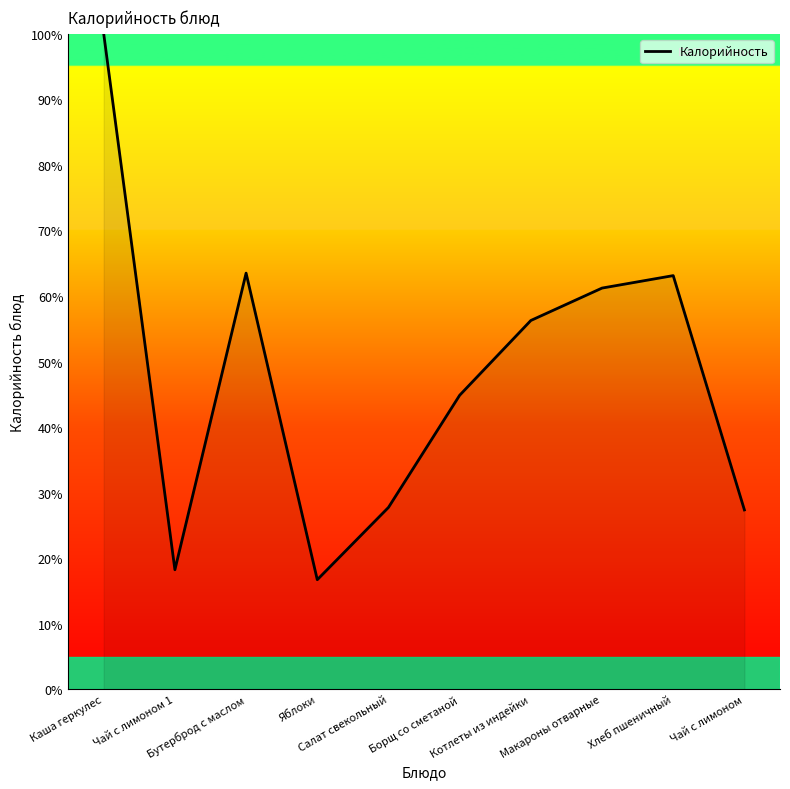

What is the difference between the maximum and minimum values?

83.3